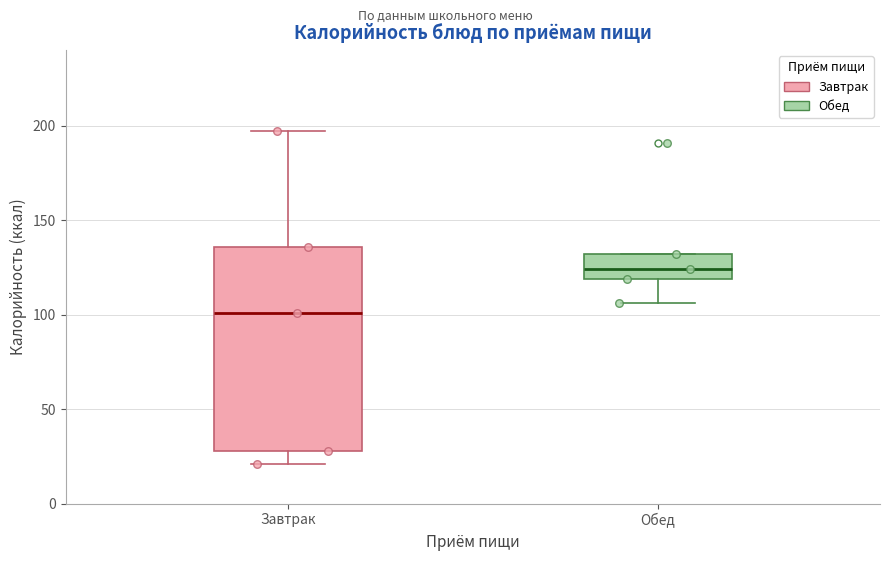

Where is the upper edge of the box for Обед on the y-axis? The values are not printed on the chart, so give them approximately, as read against the axis.

130